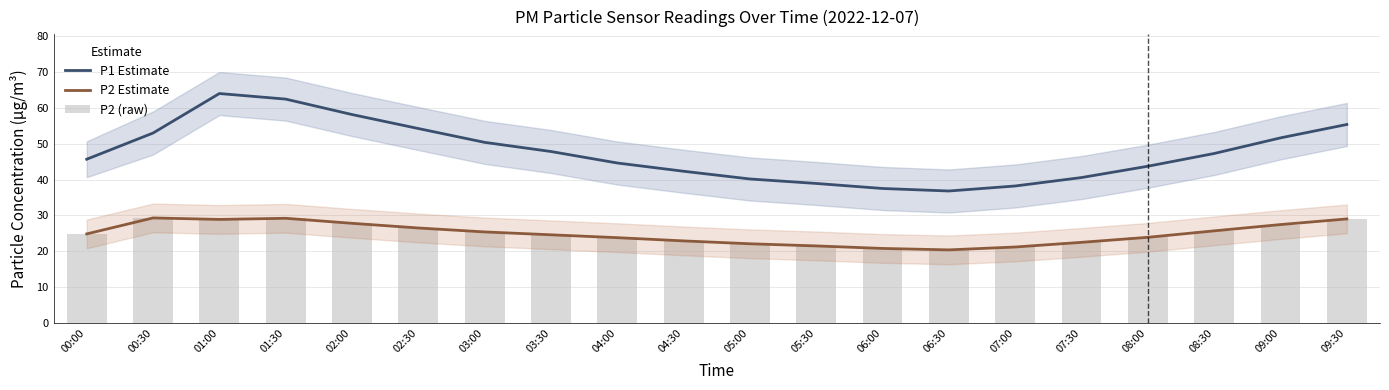

At how many categories does at least one series exceed 50?

8